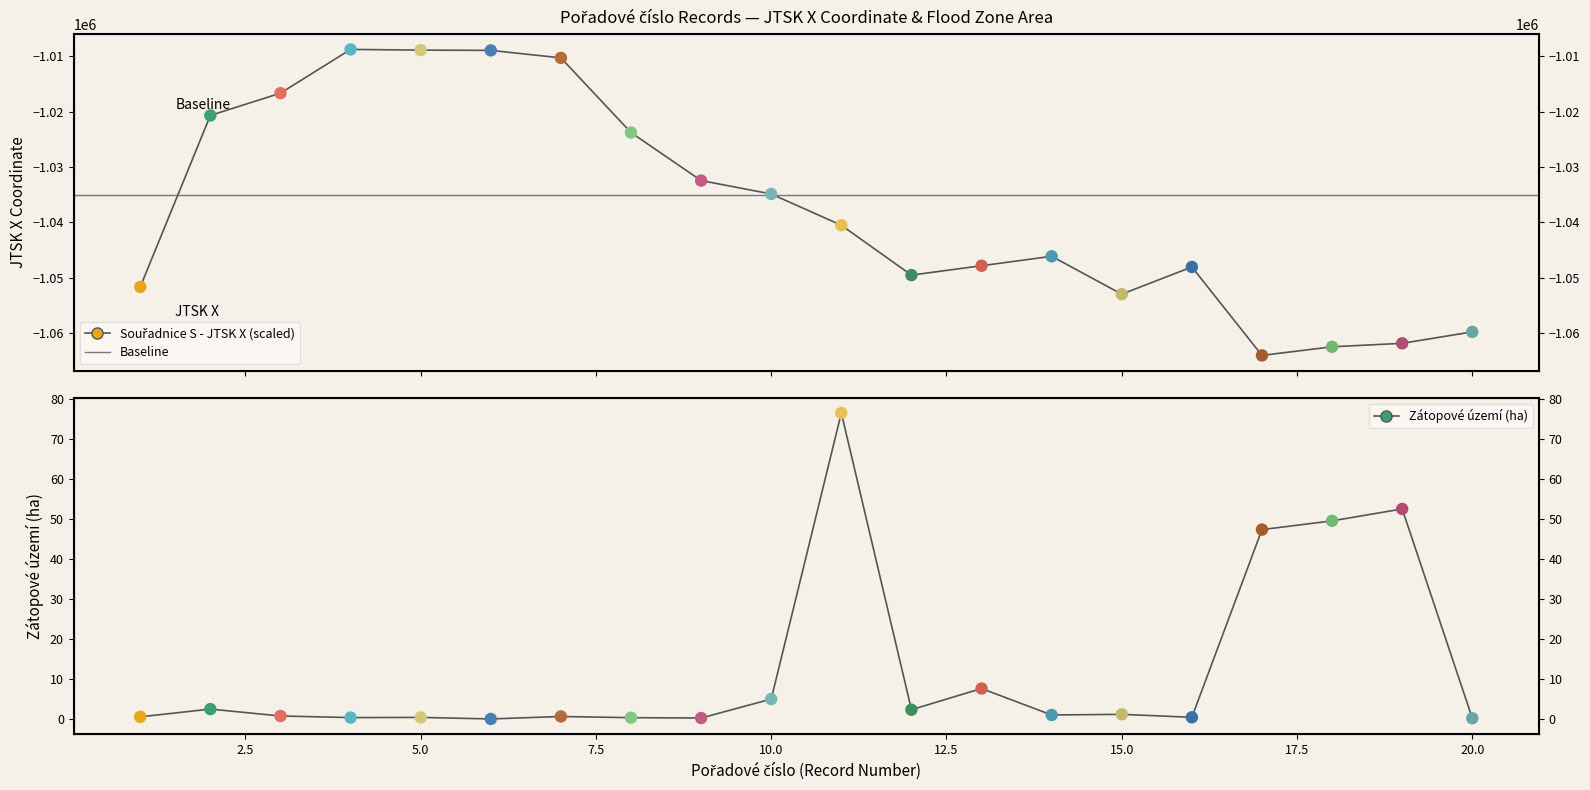

Which series has the widest spread of Y values?

Souřadnice S - JTSK X (scaled)